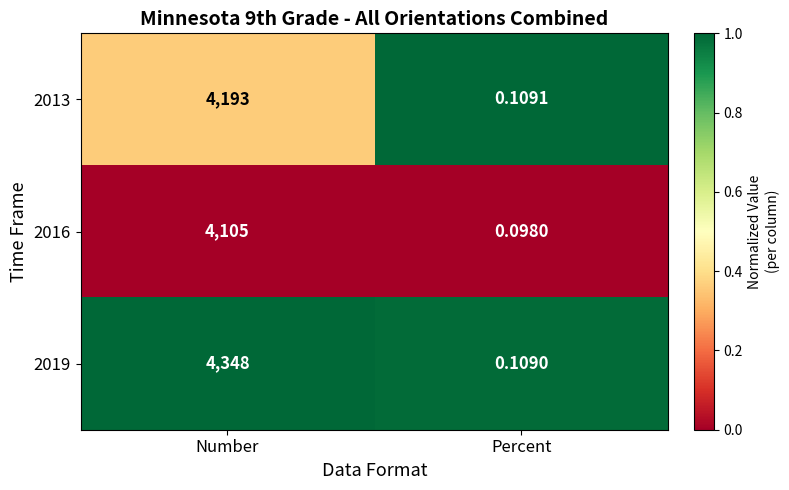

List the labels in order of 2013 value, largest first.

Number, Percent